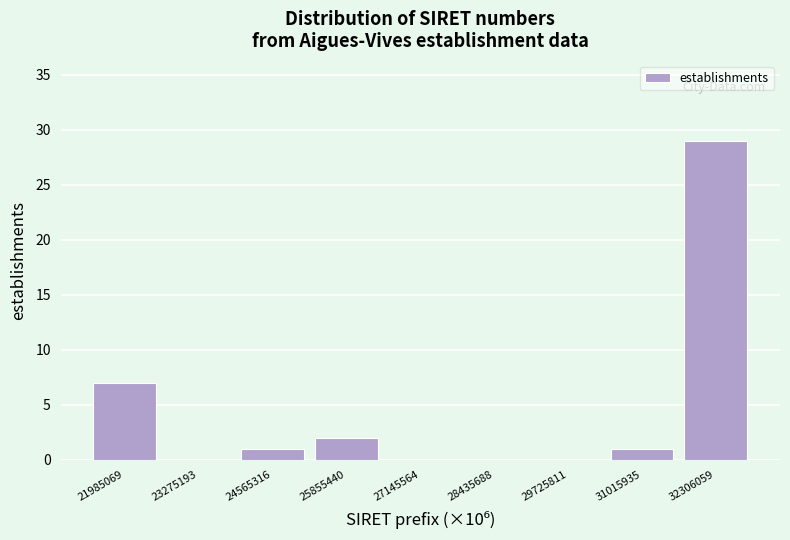

Over which range of the x-axis is the bar tallest?

31600000 to 33000000